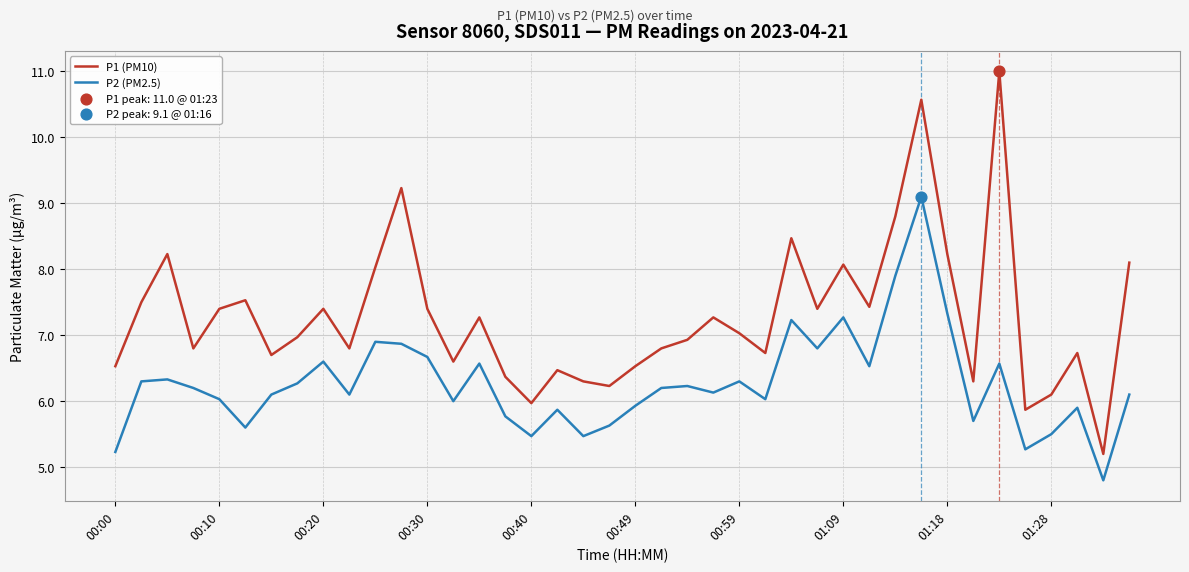

Which series has the largest total across all categories?

P1 (PM10)